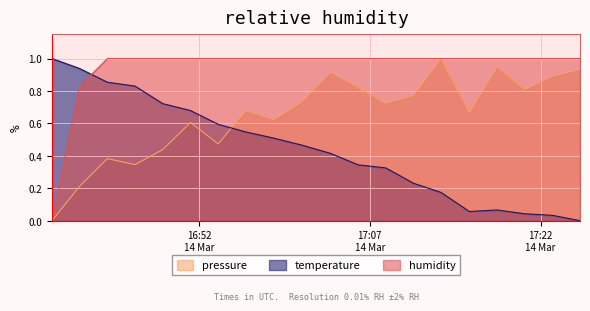

True or false: pressure and humidity intersect in this chart.

False